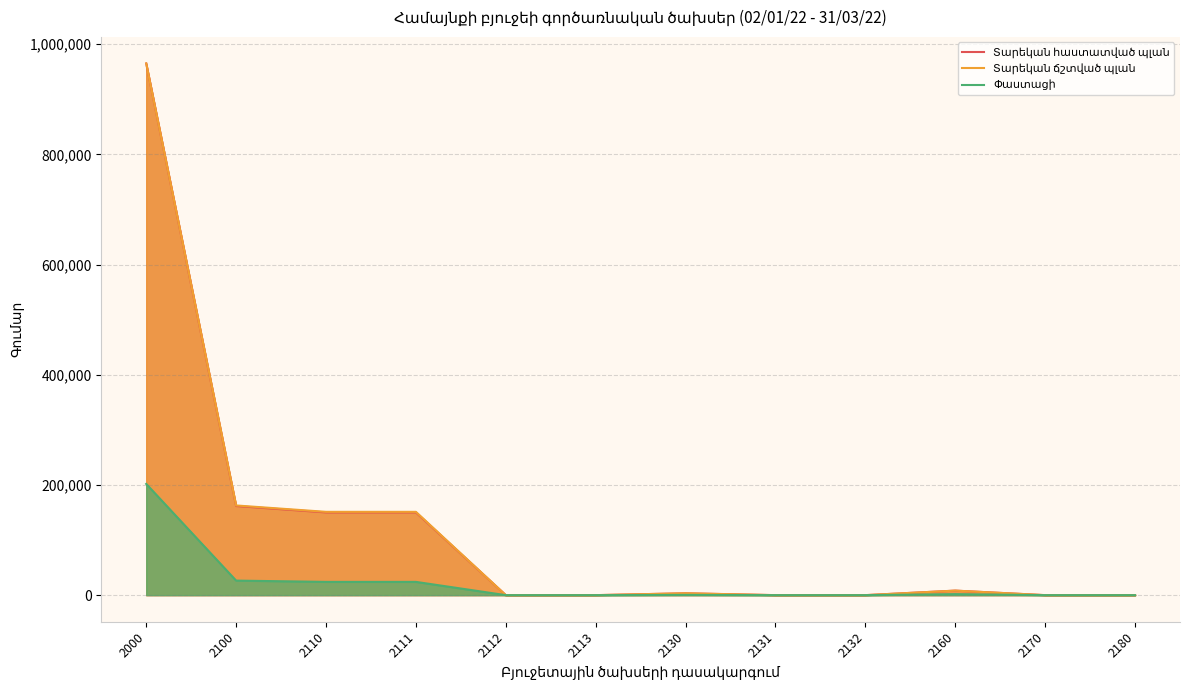

In Տարեկան հաստատված պլան, how many points are higher than both neighbors (excluding endpoints)?

2